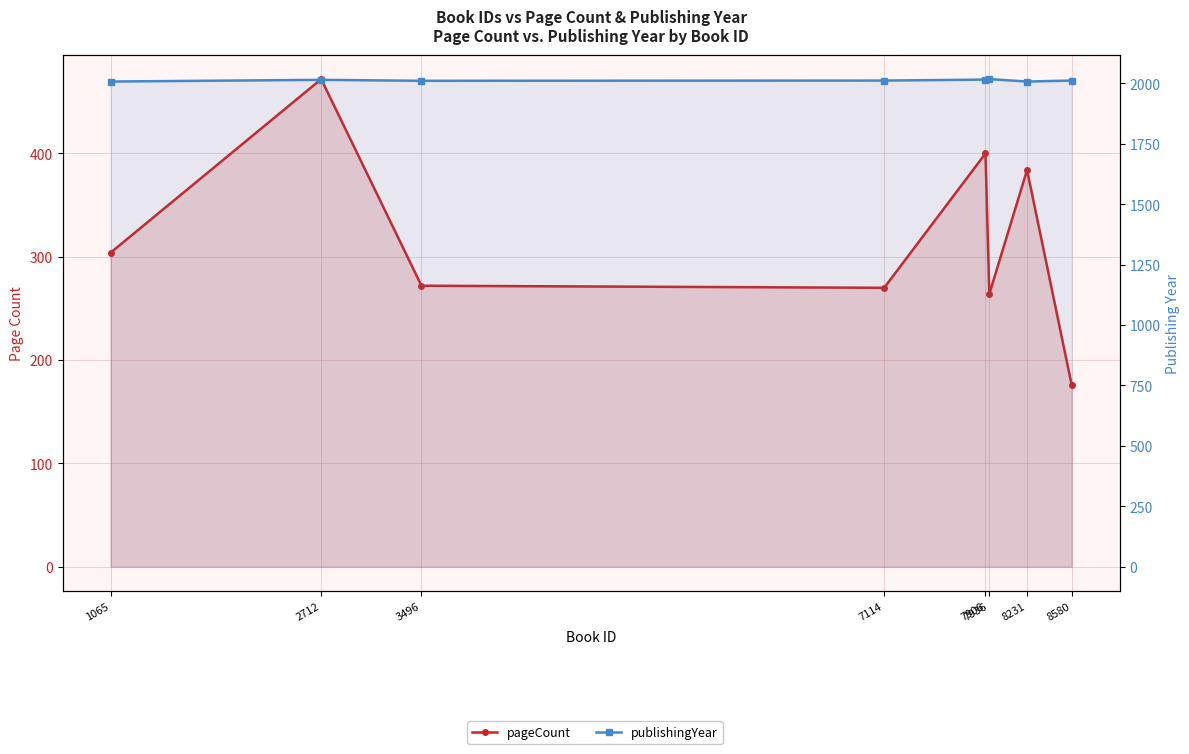

What is the value of the pageCount point at the 5th from the left?

400